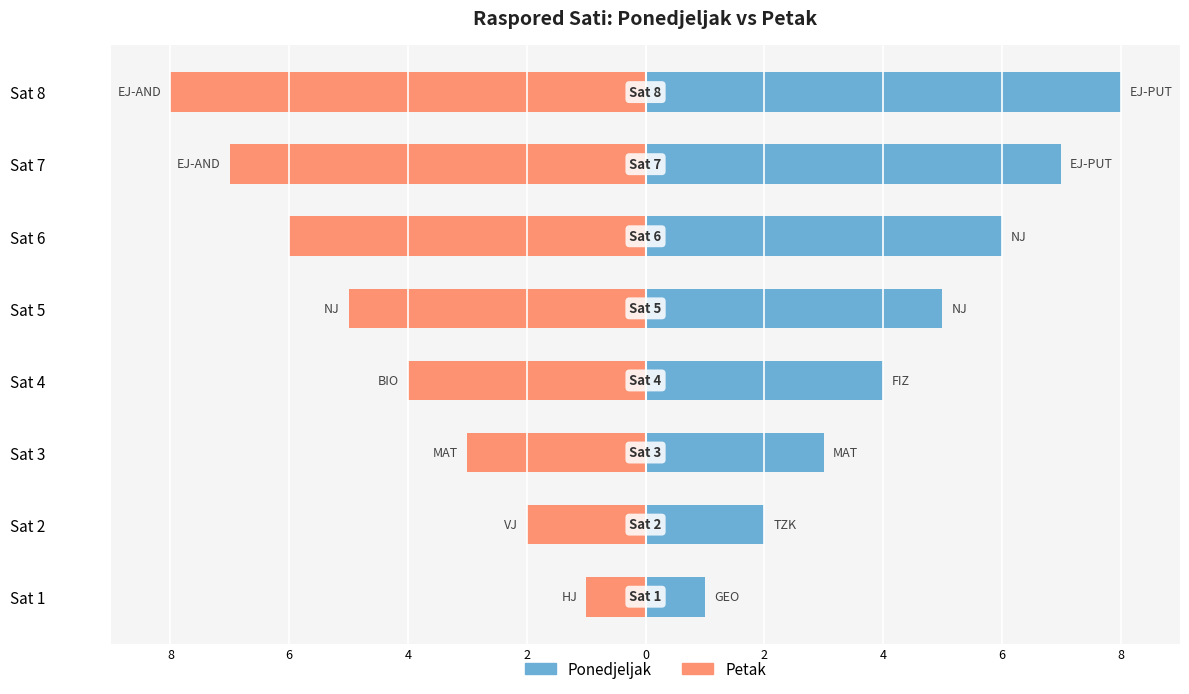

Rank the series by their maximum value, from highest to lowest.

Ponedjeljak, Petak